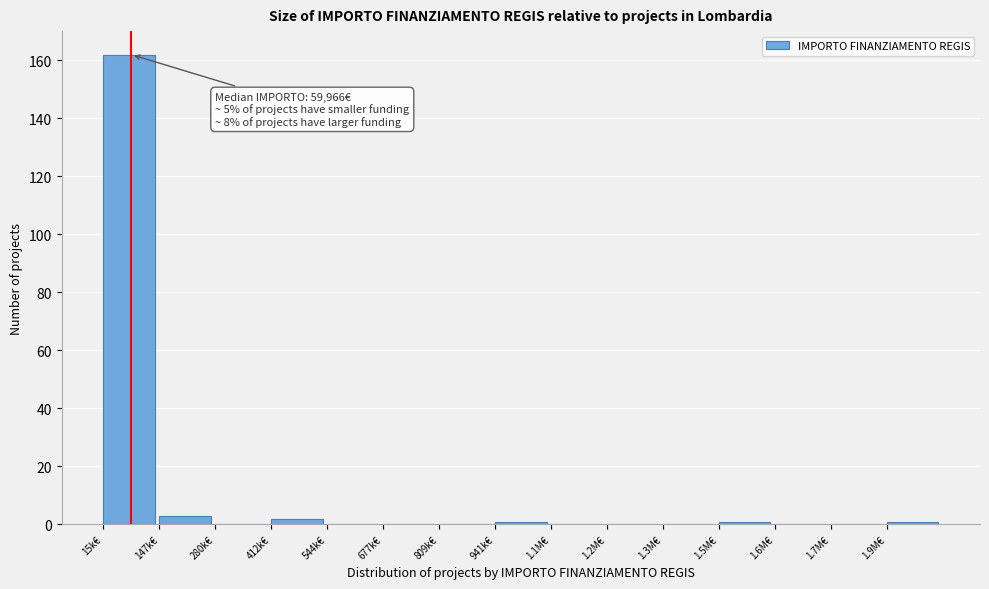

Reading right to left, list all the values displayed in this chart.

1.9M€=1	1.7M€=0	1.6M€=0	1.5M€=1	1.3M€=0	1.2M€=0	1.1M€=0	941k€=1	809k€=0	677k€=0	544k€=0	412k€=2	280k€=0	147k€=3	15k€=162